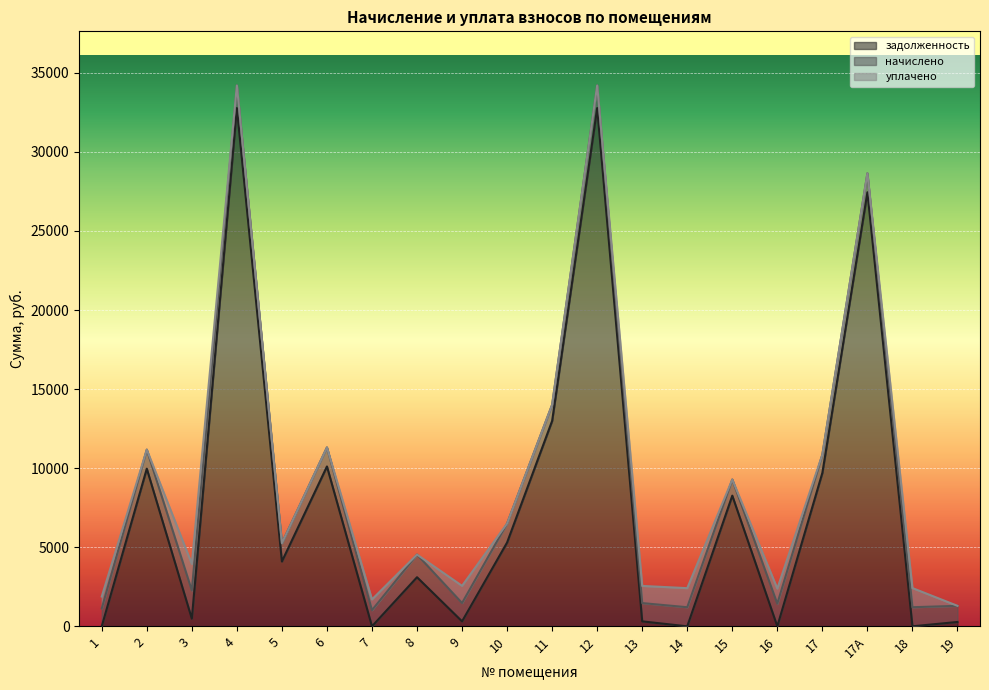

At which label is задолженность closest to 16384?

11